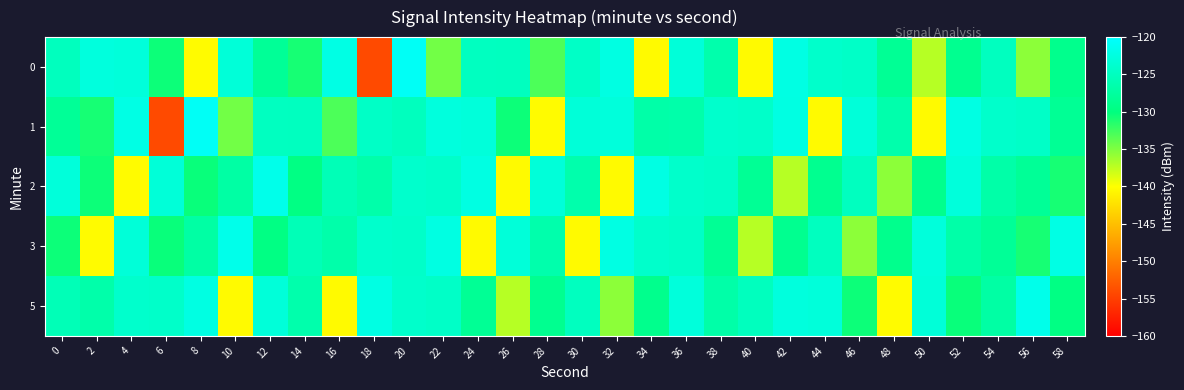

What is the greatest value displayed?

-120.7